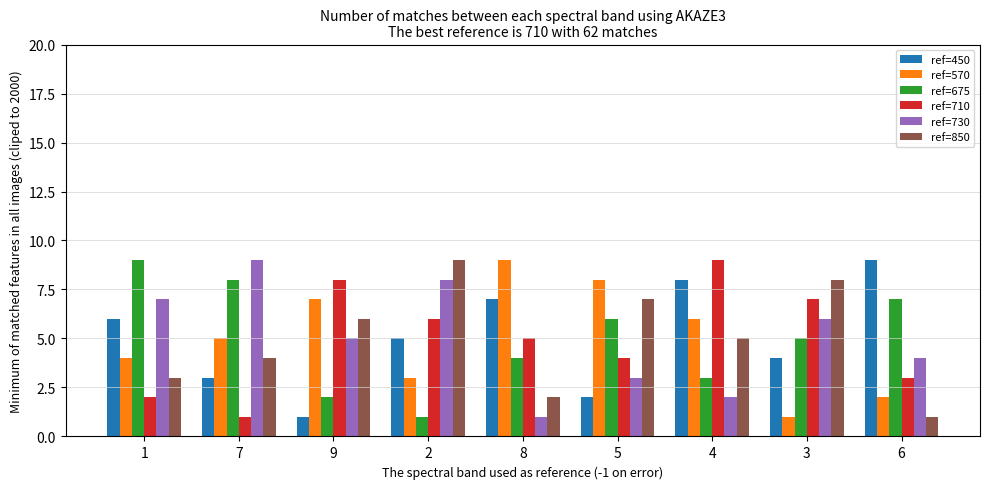

Is the value of ref=450 at 4 greater than the value of ref=850 at 6?

Yes